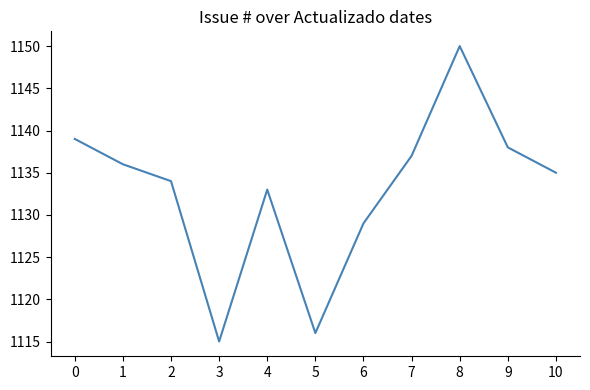

Which label corresponds to the smallest value in the chart?

3